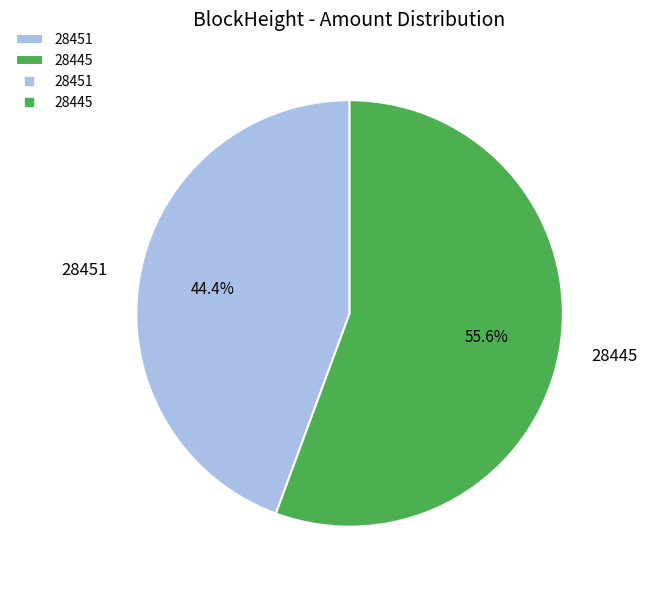

To the nearest percent, what is the difference between the 28451 and 28445 slice percentages?

11%